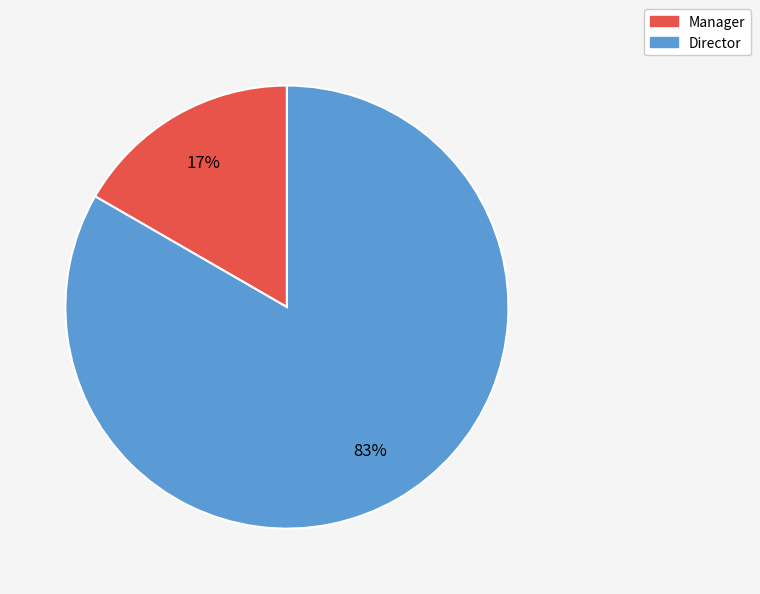

Which slice is the largest?

Director